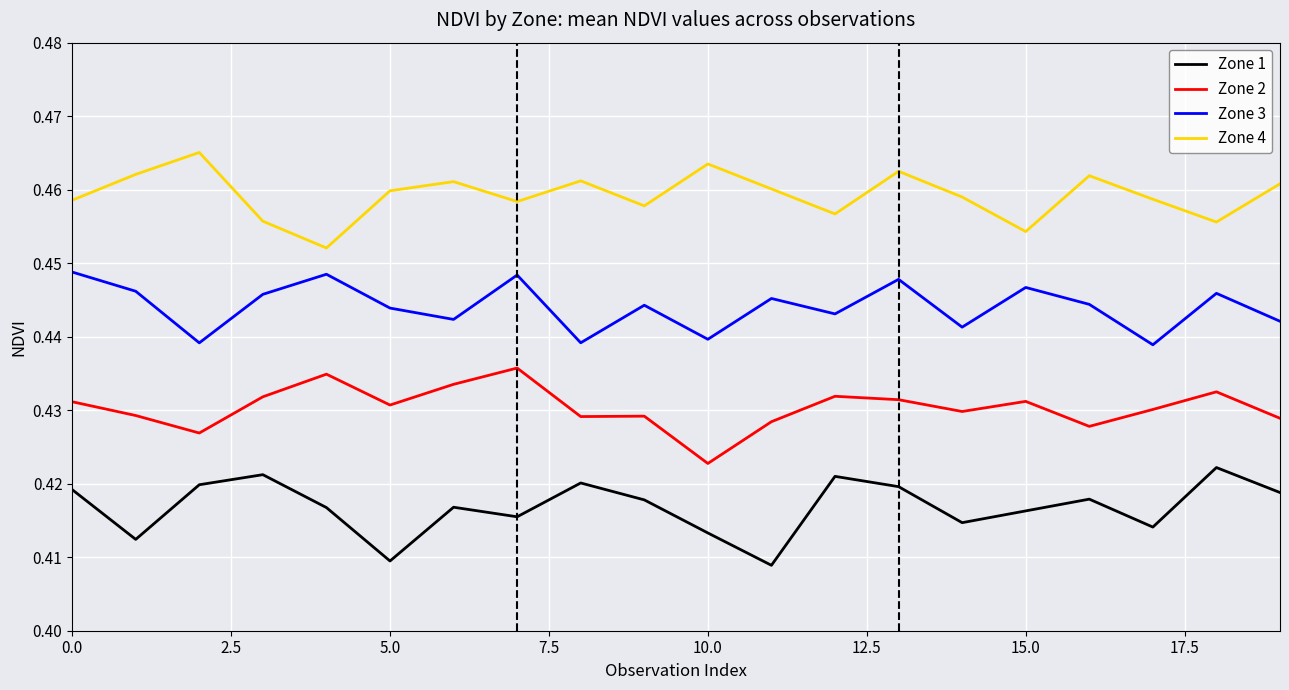

Which series has the largest total across all categories?

Zone 4